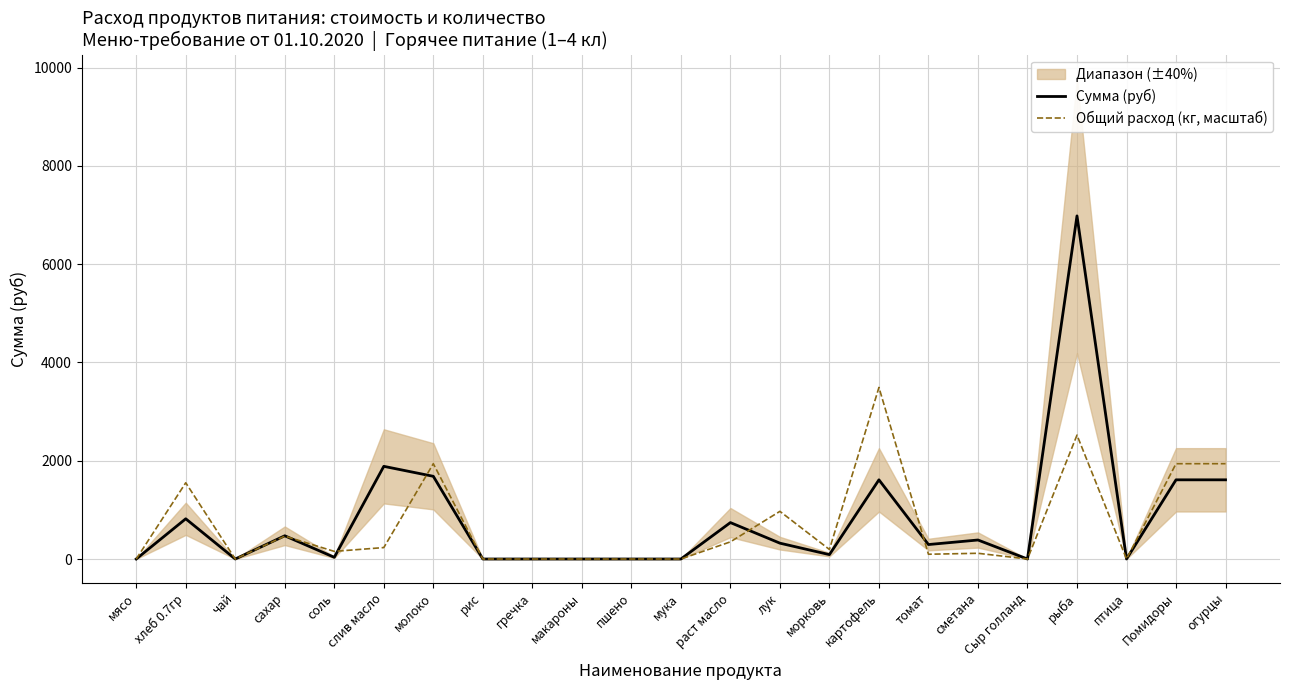

Which series changed the most between соль and морковь?

Сумма (руб)